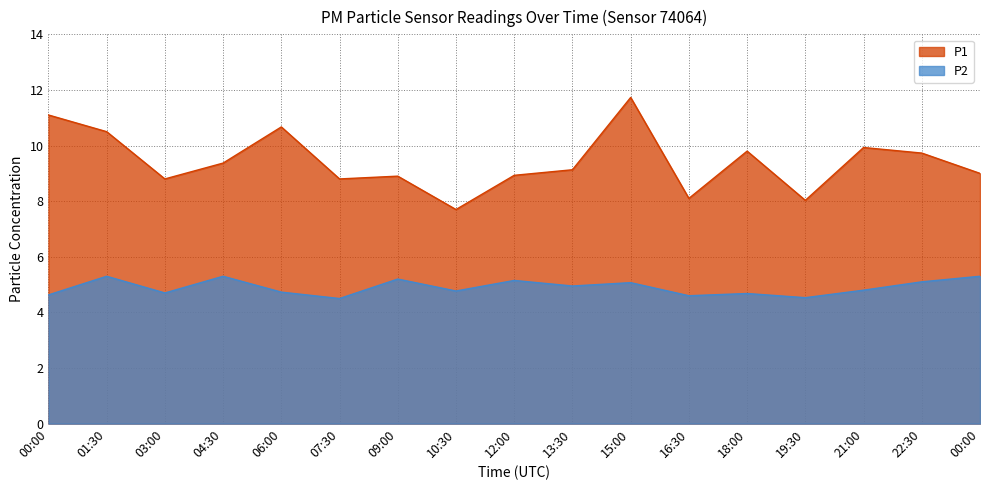

True or false: P1 and P2 intersect in this chart.

False